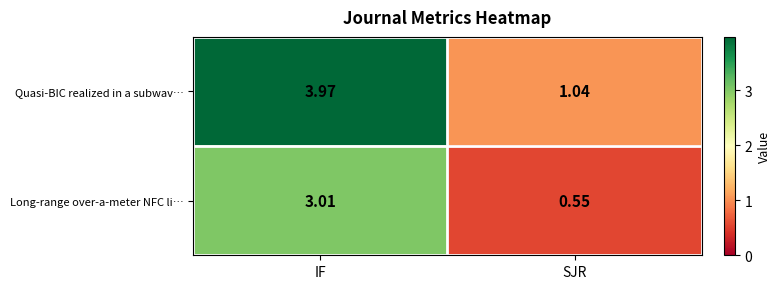

Which category has the highest value across all series?

IF